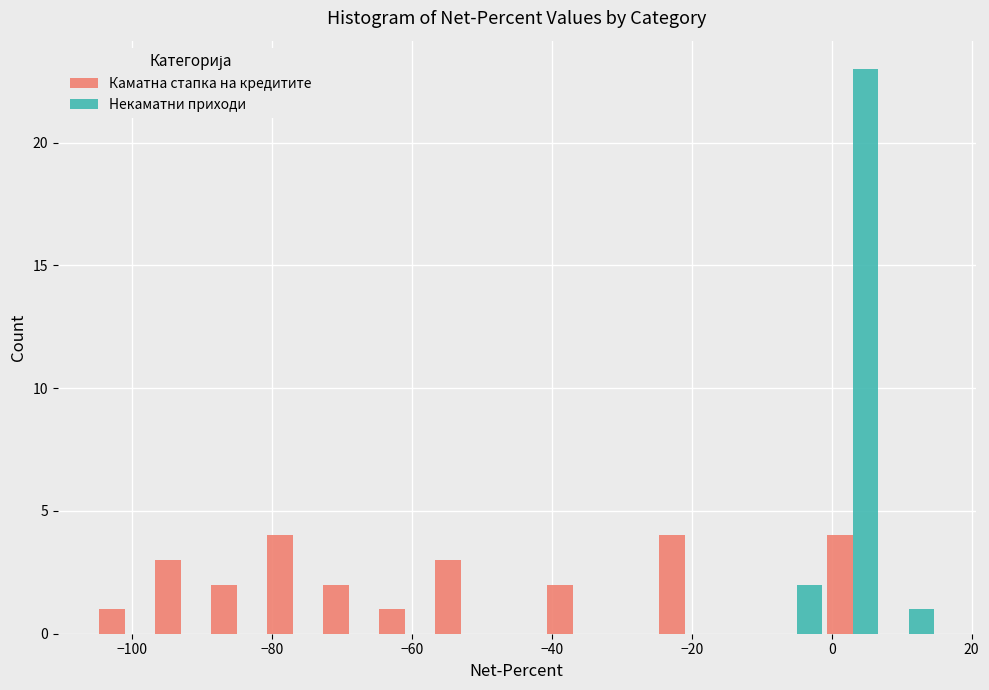

In the Некаматни приходи series, which range on the x-axis has the tallest bar?

-1 to 7